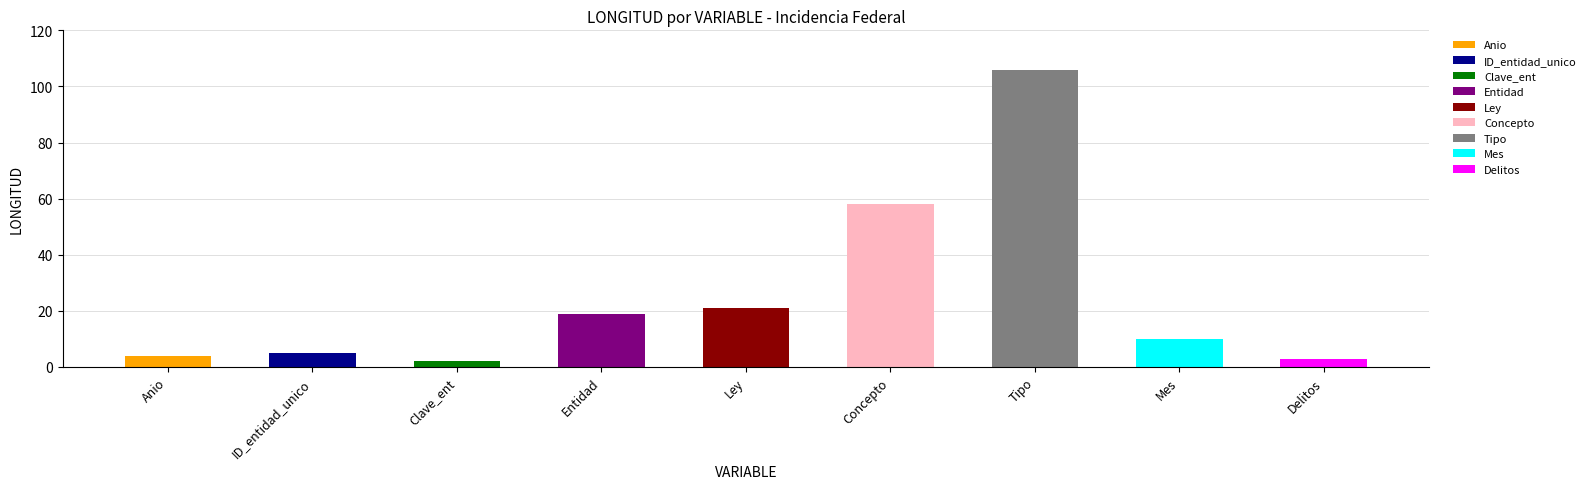

What is the difference between the values at Ley and Delitos?

18